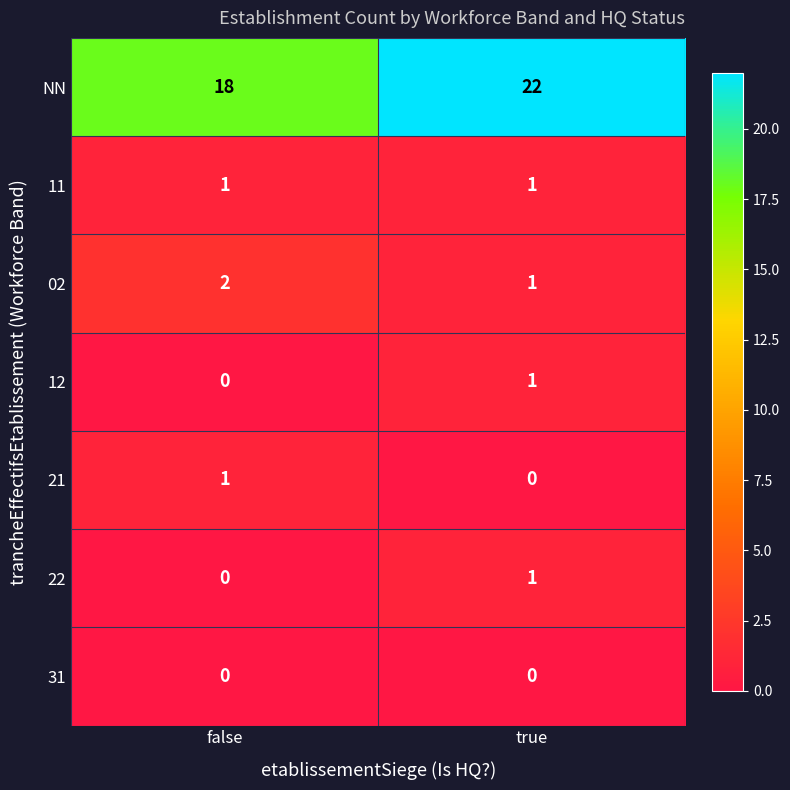

Reading left to right, extract all data points from this chart.

NN: false=18	true=22
11: false=1	true=1
02: false=2	true=1
12: false=0	true=1
21: false=1	true=0
22: false=0	true=1
31: false=0	true=0